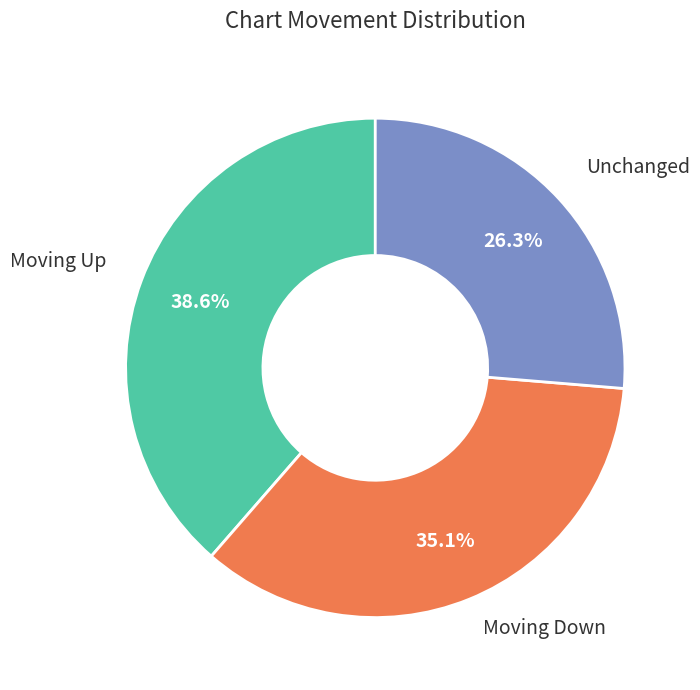

How many segments does this pie chart have?

3